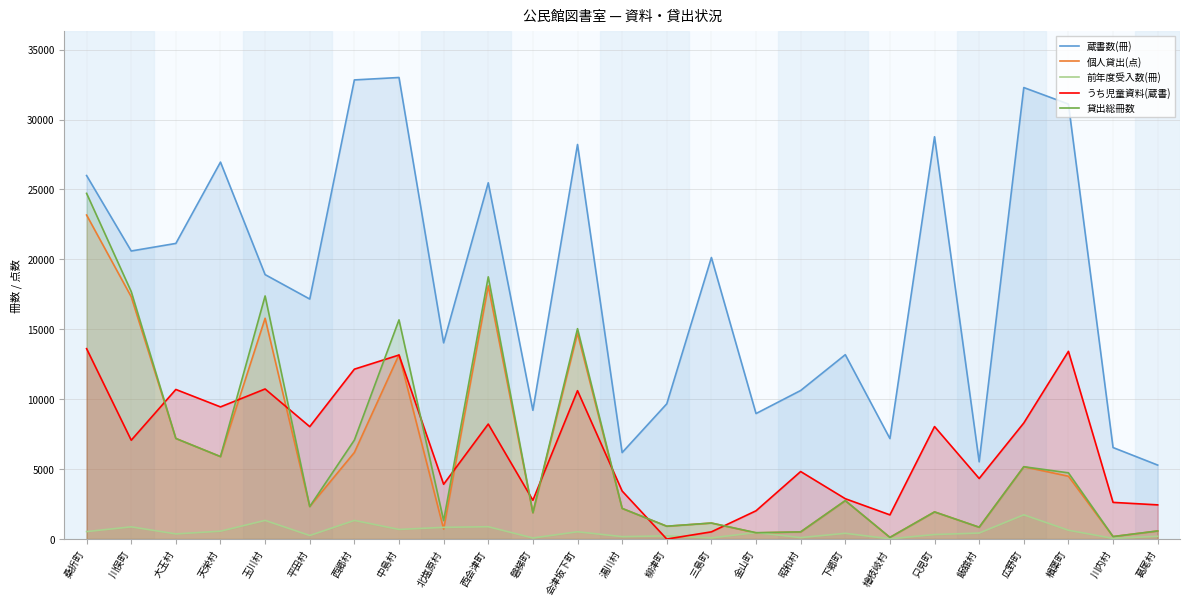

Reading right to left, list all the values displayed in this chart.

蔵書数(冊): 5290	6544	31107	32288	5526	28770	7187	13185	10624	8976	20135	9672	6185	28217	9210	25477	14032	33008	32834	17164	18911	26957	21142	20601	25995
個人貸出(点): 580	178	4493	5172	846	1942	118	2749	512	442	1145	918	2192	14718	1883	18107	719	13180	6191	2327	15789	5897	7193	17327	23171
前年度受入数(冊): 200	51	629	1735	430	323	20	411	105	465	84	227	174	521	77	882	838	688	1333	254	1335	563	368	873	535
うち児童資料(蔵書): 2445	2623	13424	8302	4332	8044	1730	2886	4829	2022	516	0	3435	10612	2775	8225	3918	13161	12149	8040	10733	9451	10698	7069	13615
貸出総冊数: 580	178	4736	5172	846	1942	118	2749	512	454	1145	918	2192	15045	1883	18752	1318	15675	7079	2327	17385	5897	7193	17697	24721